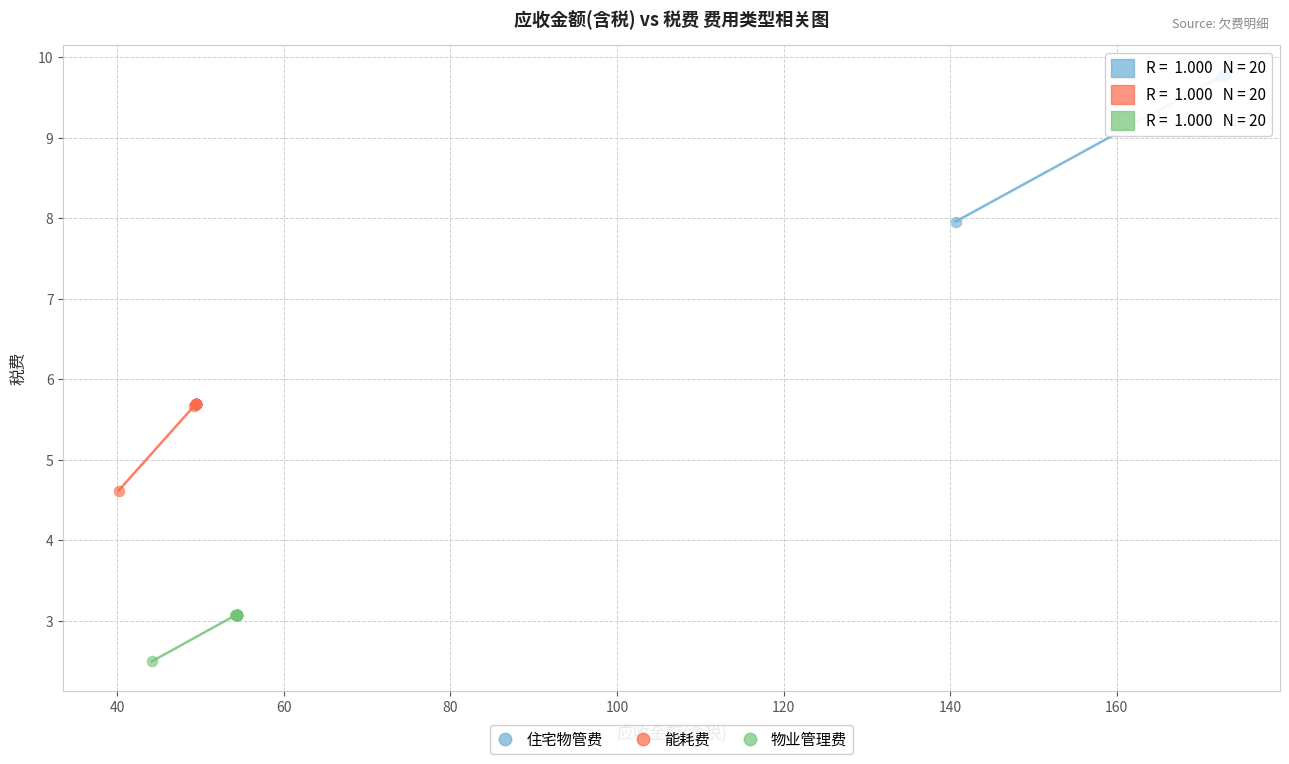

Which series contains the highest Y value?

住宅物管费